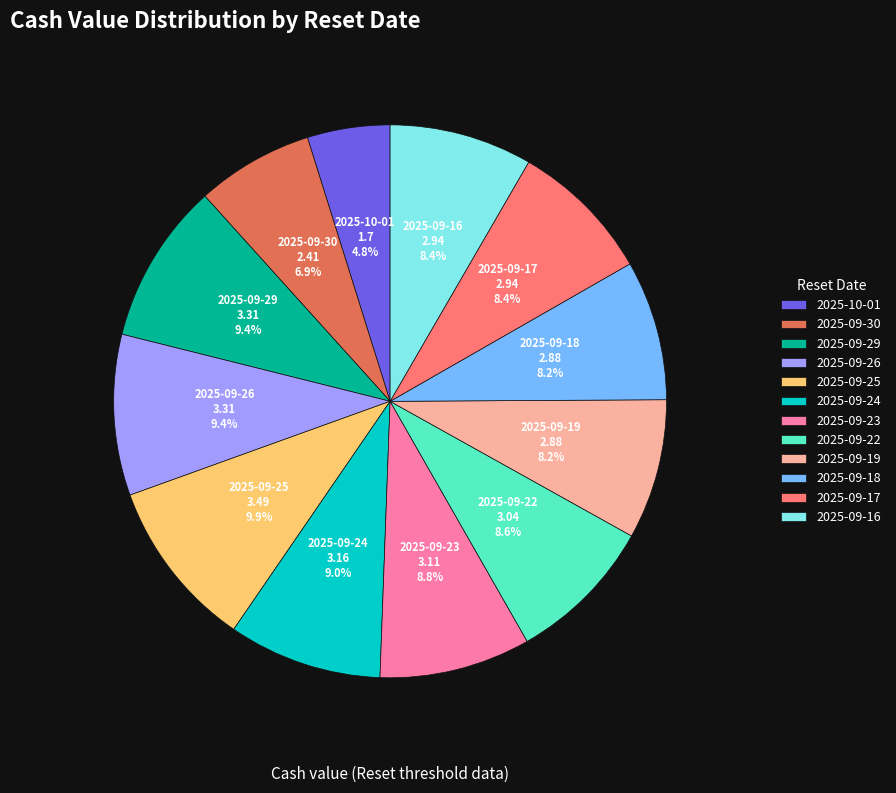

Combined, what portion of the pie is 2025-09-29 and 2025-09-26?

18.8%